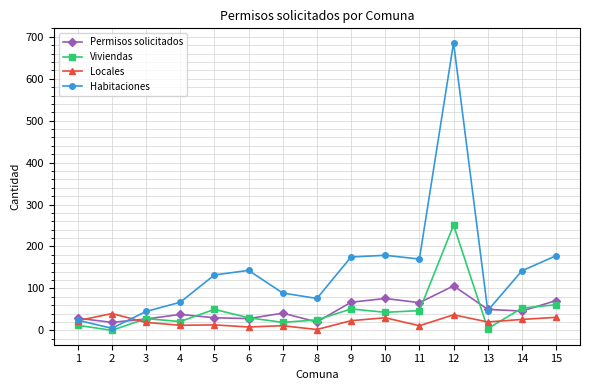

Which series has the largest range (max minus min)?

Habitaciones